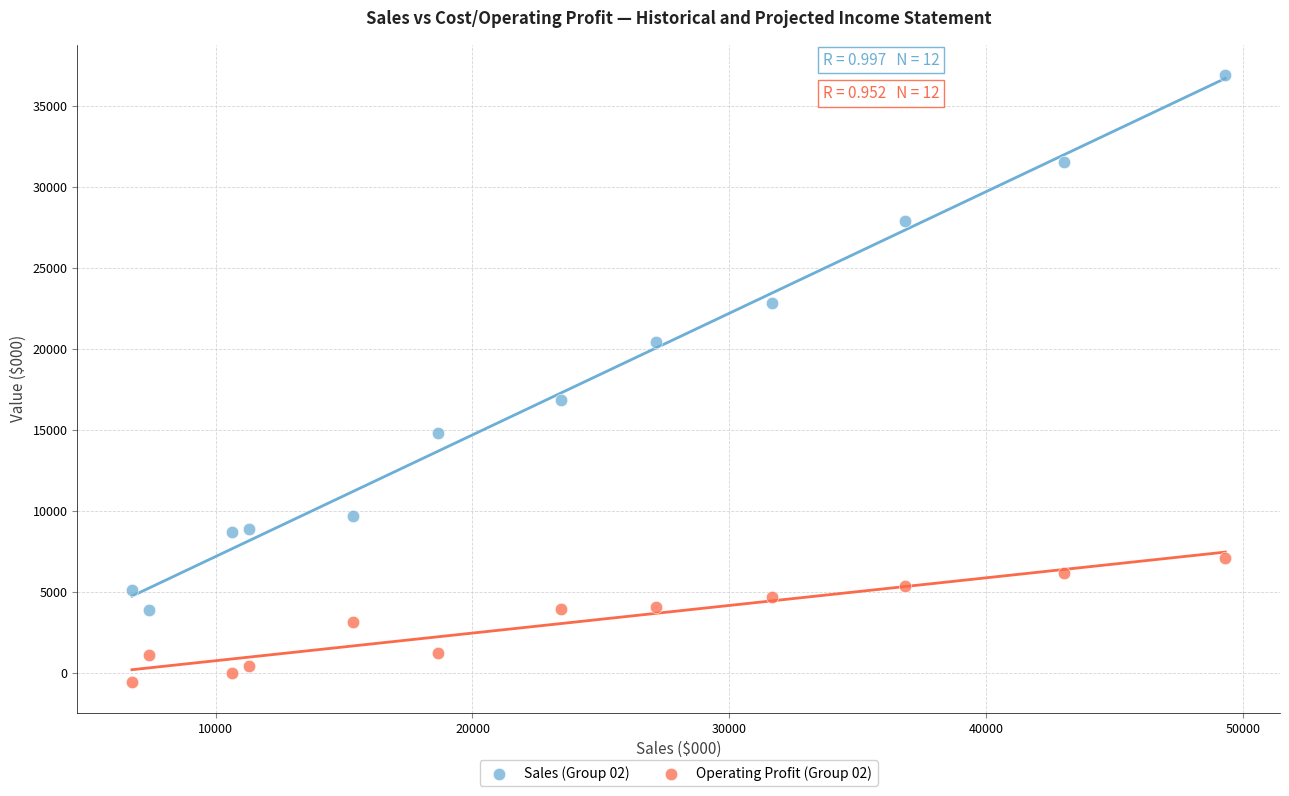

Across all series, what Y value is closest to 18151?

16850.0